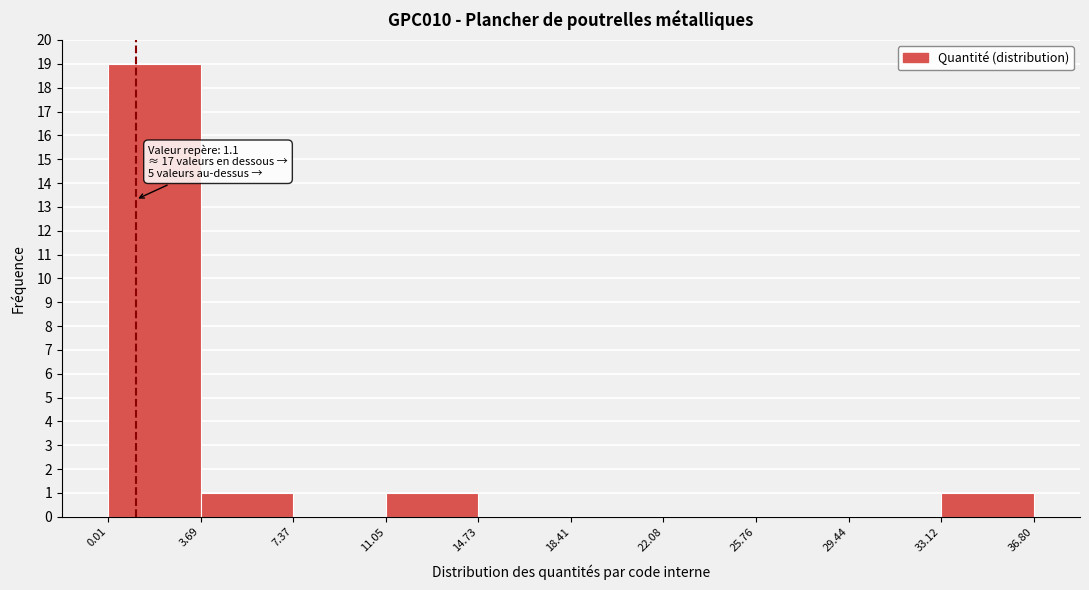

Which range on the x-axis has the tallest bar?

0.01 to 3.69